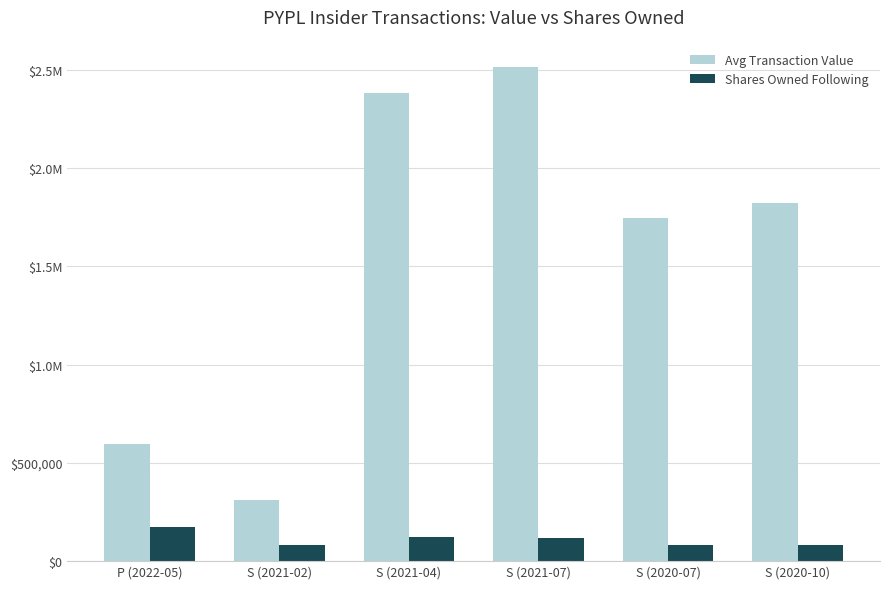

At which label does Shares Owned Following first exceed 117875?

P (2022-05)